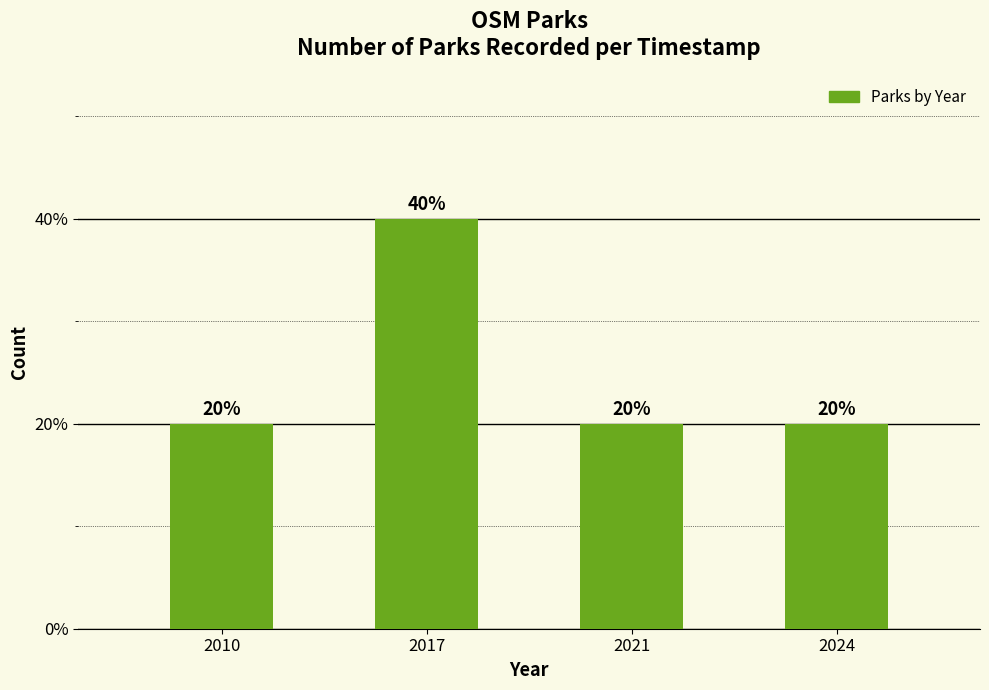

What is the average value?

25